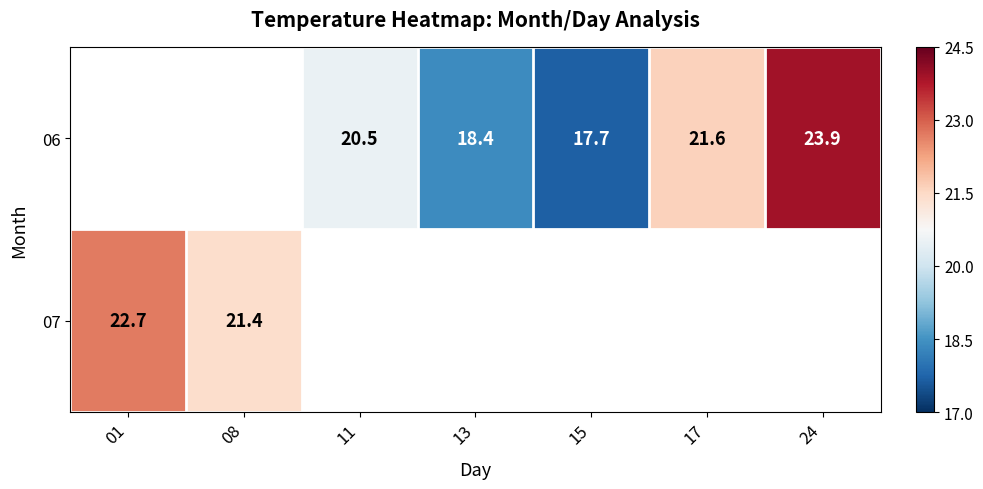

True or false: 06 has a value of 42.2 at 24.

False